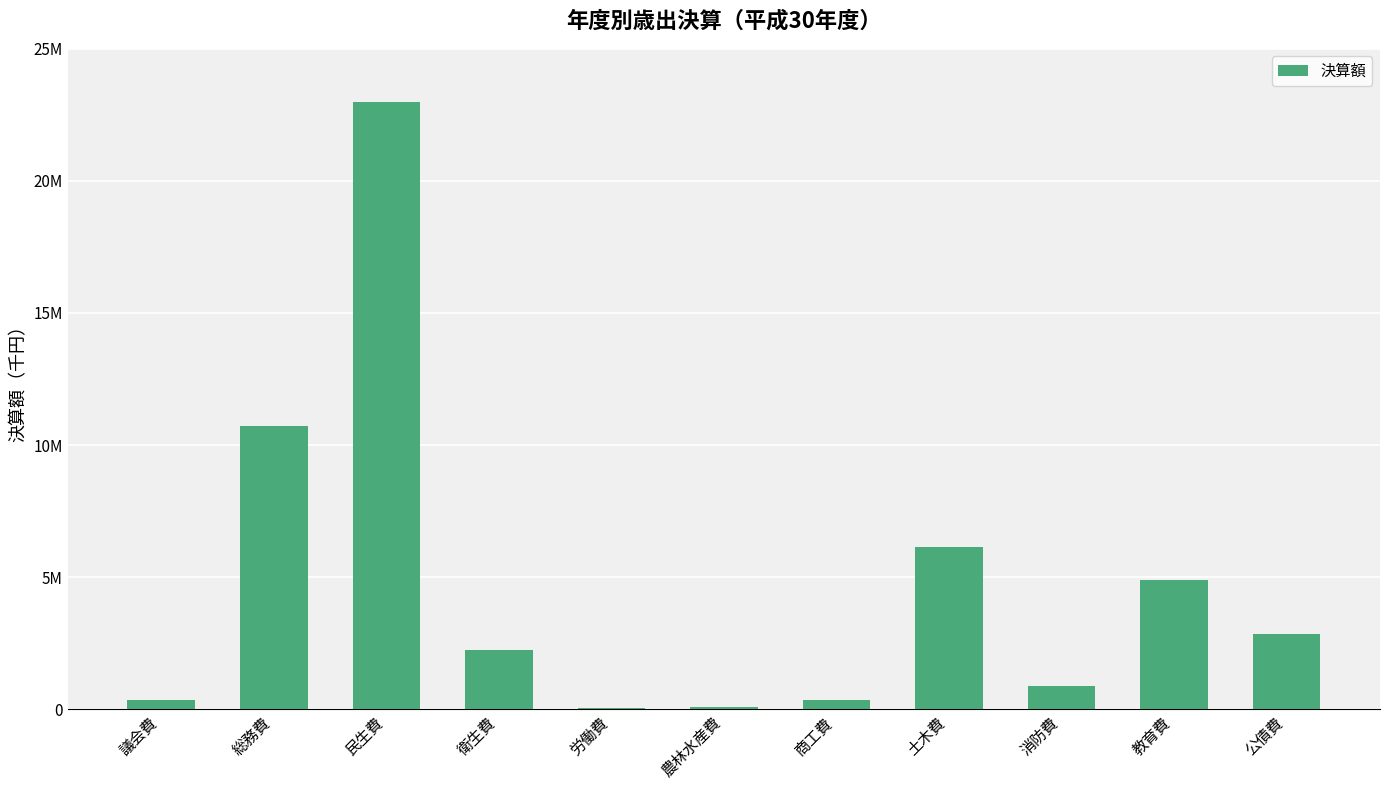

Where is the data nearest to the value 11512790?

総務費